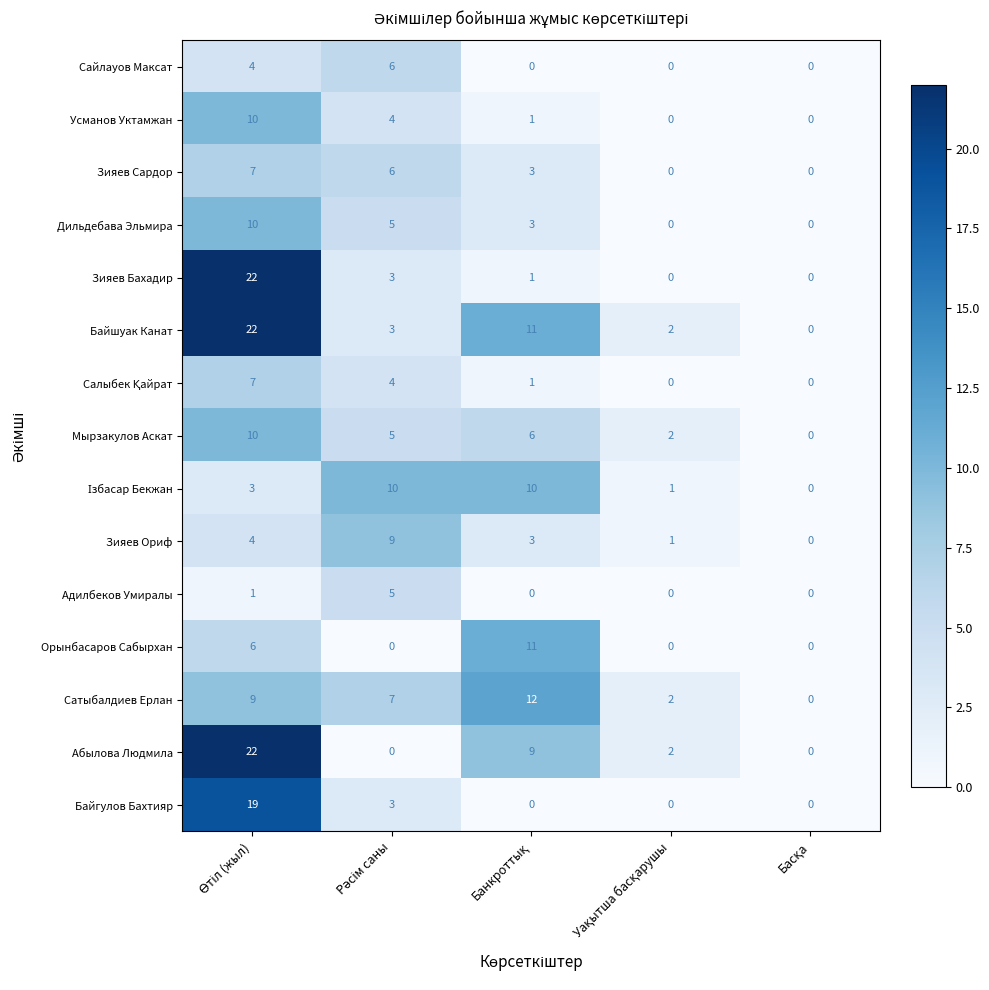

What is the sum of all Зияев Ориф values?

17